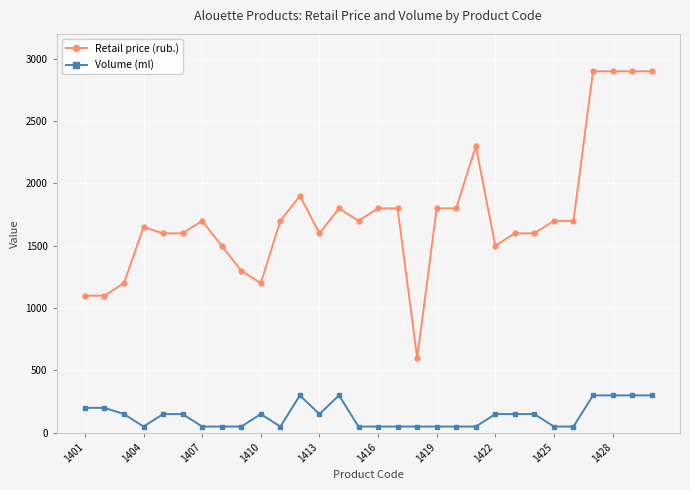

How many data points in Volume (ml) are less than 150?

14